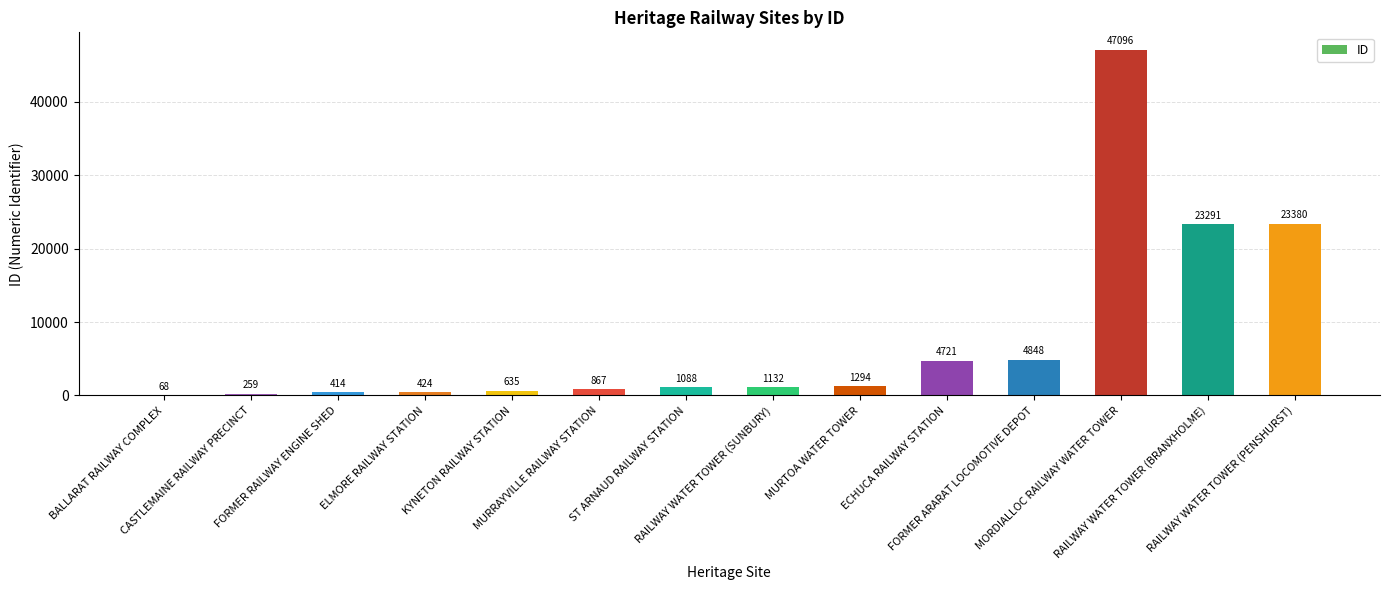

What is the maximum value shown in the chart?

47096